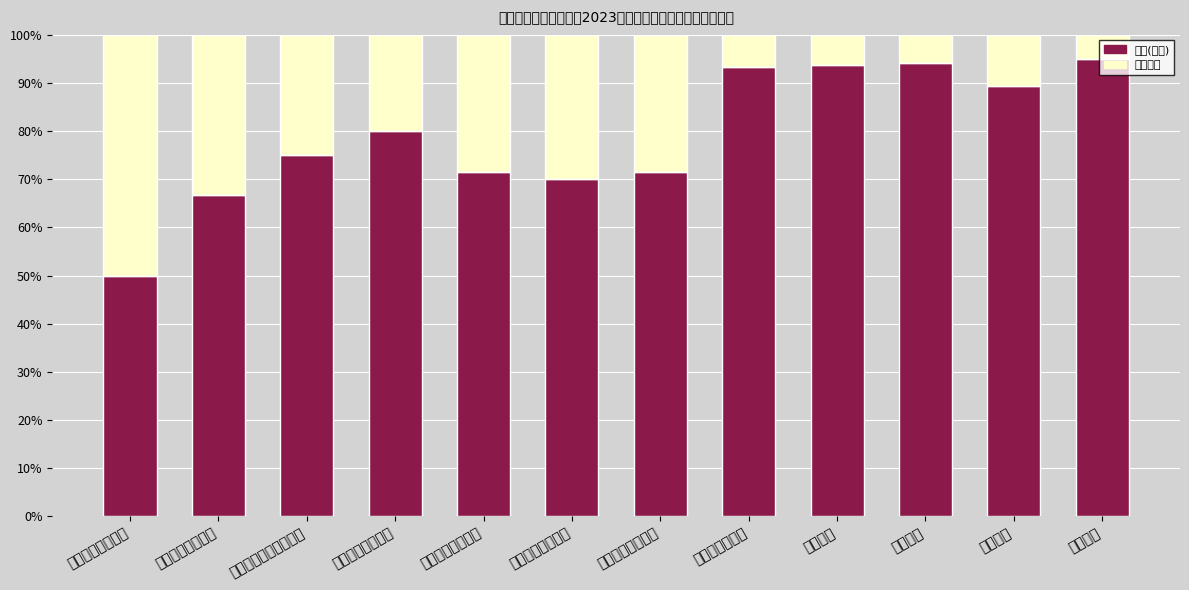

Which series has the largest total across all categories?

序号(首位)